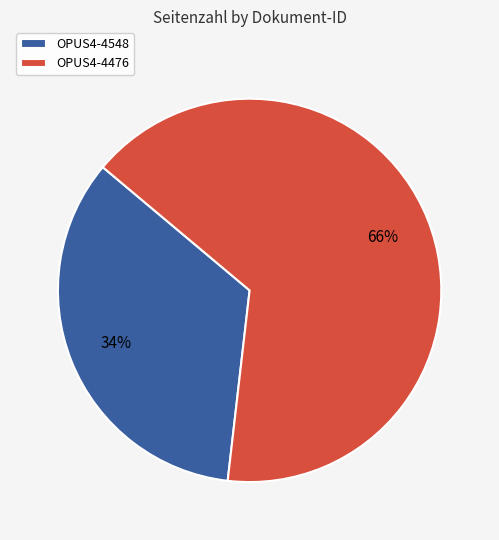

Do OPUS4-4476 and OPUS4-4548 together represent more than half of the pie?

Yes